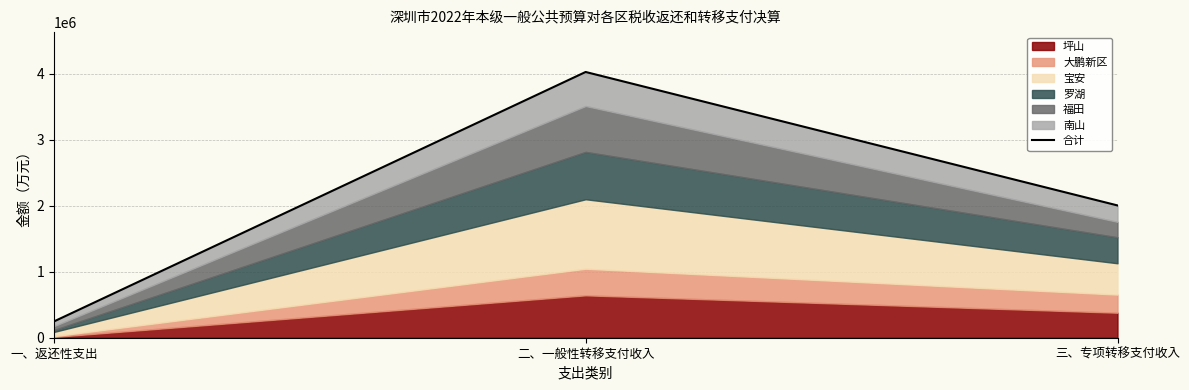

At which label is the value closest to 2134720?

三、专项转移支付收入